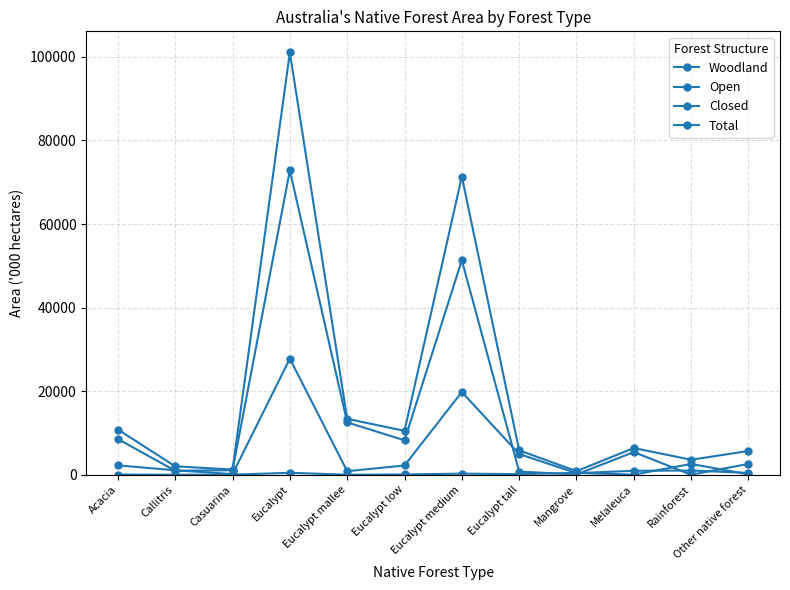

Does the chart display data point markers on the line(s)?

Yes